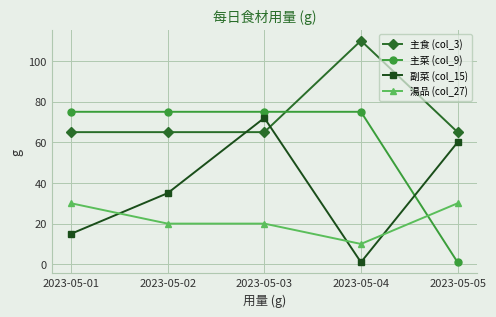

The 主菜 (col_9) series shows 75 at 2023-05-01. True or false?

True